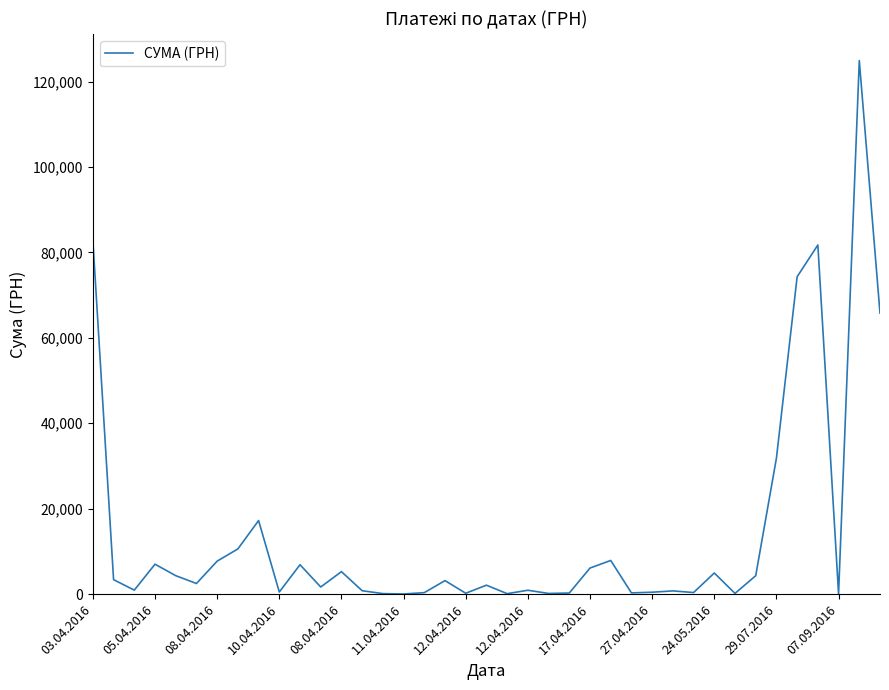

What is the maximum value shown in the chart?

124904.8